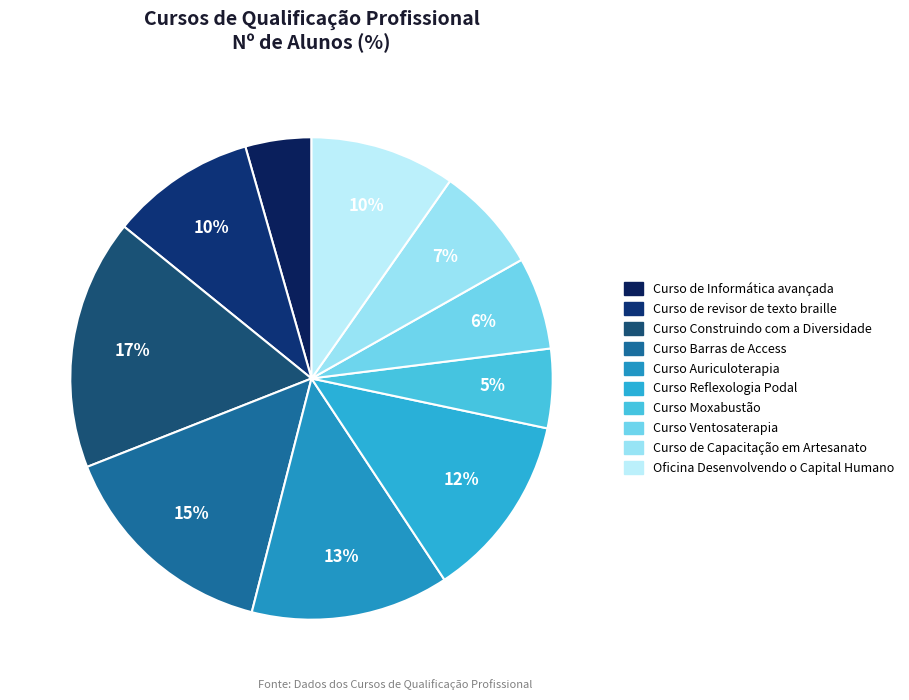

To the nearest percent, what is the difference between the Curso de Capacitação em Artesanato and Curso Construindo com a Diversidade slice percentages?

10%